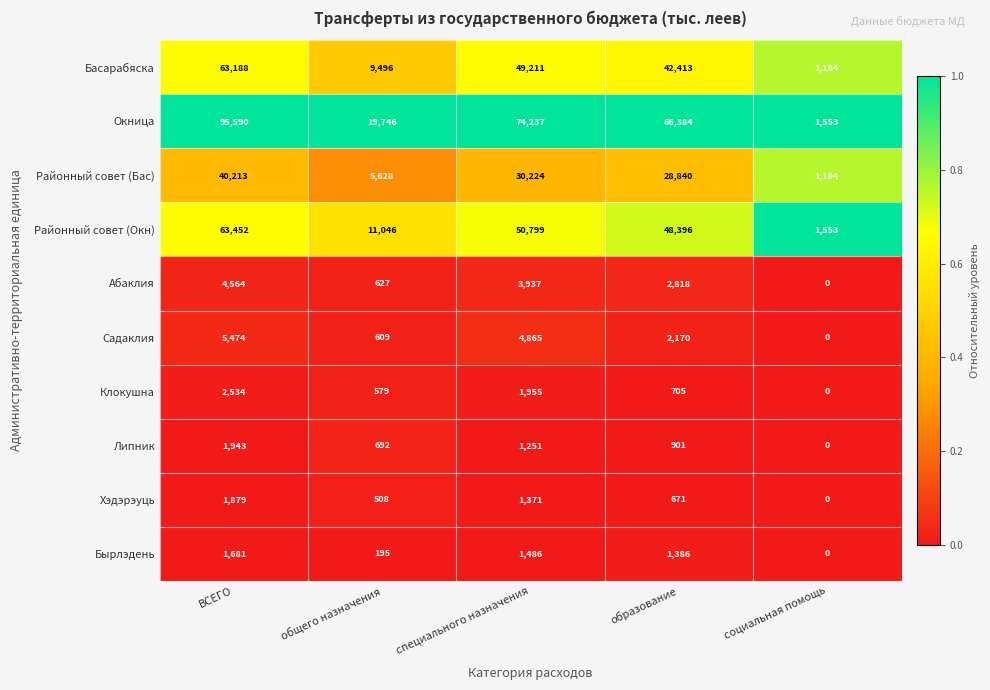

The value of Бырлэдень at образование is 2242. True or false?

False